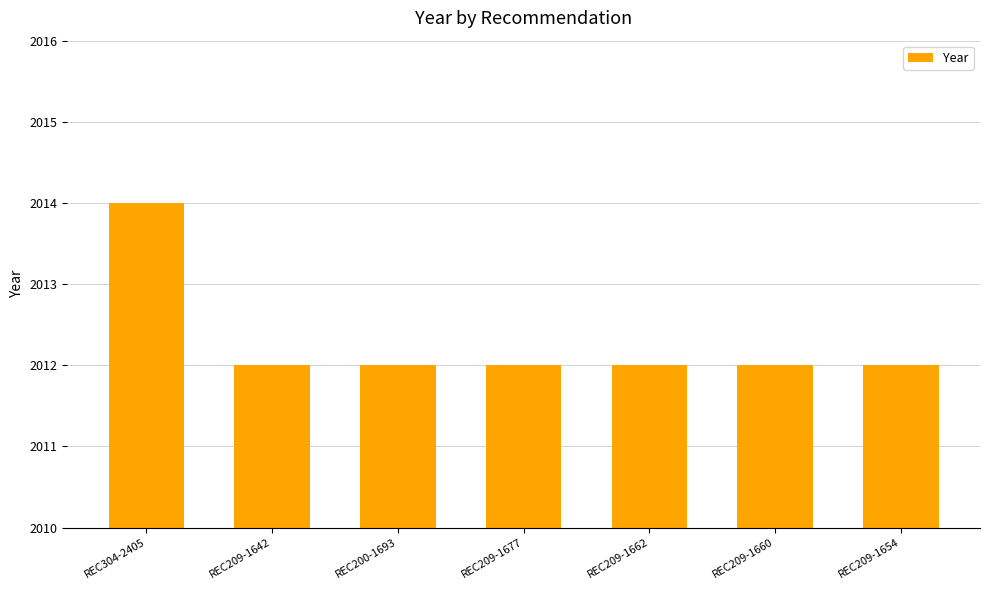

What is the ratio of the value at REC209-1662 to the value at REC209-1642?

1.0